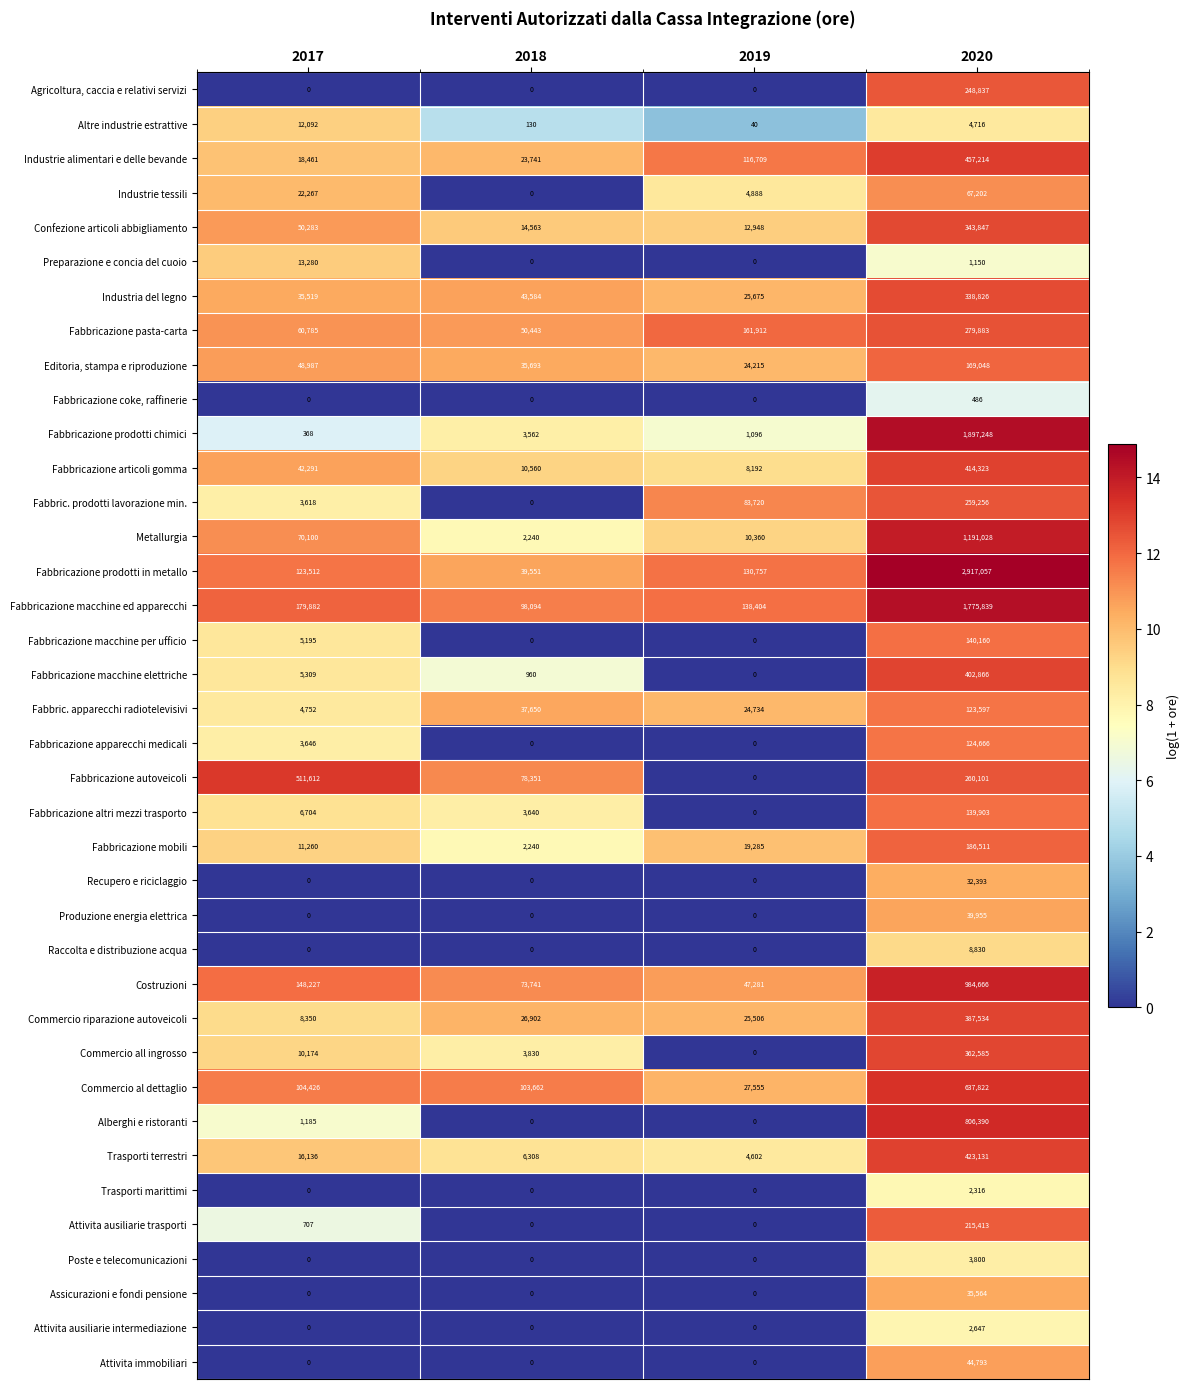

Is the value of Fabbricazione macchine elettriche at 2017 greater than the value of Fabbricazione macchine per ufficio at 2017?

Yes